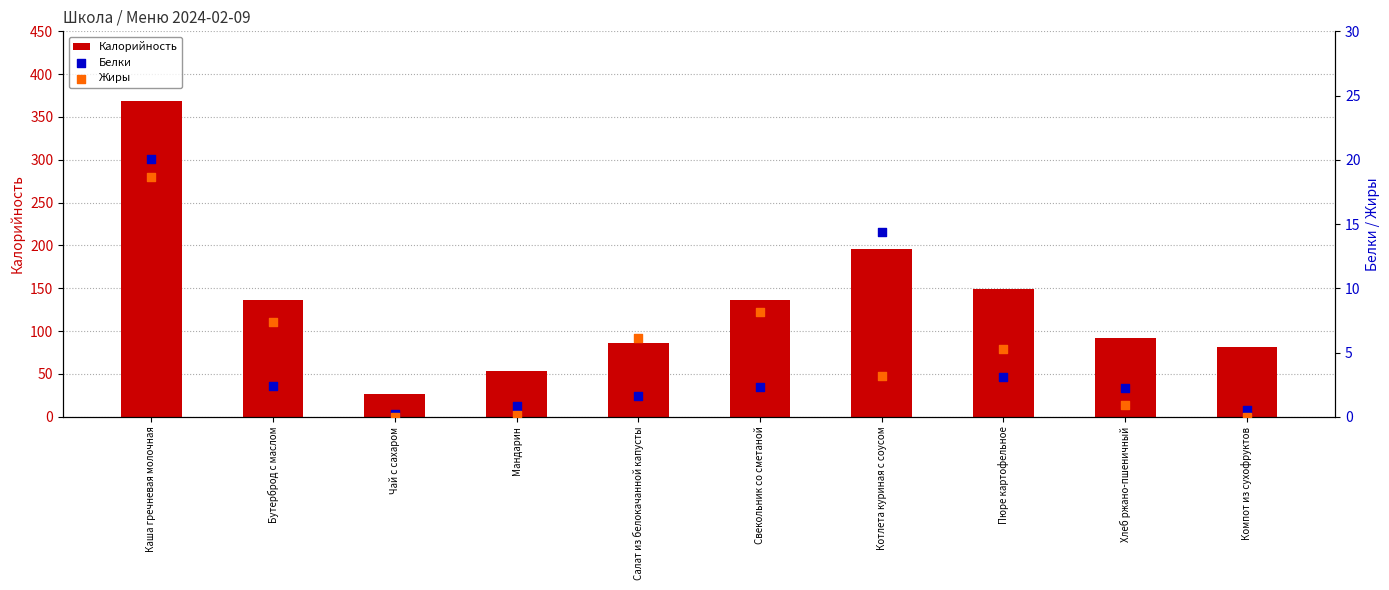

What is the total value across all series at Бутерброд с маслом?

146.2